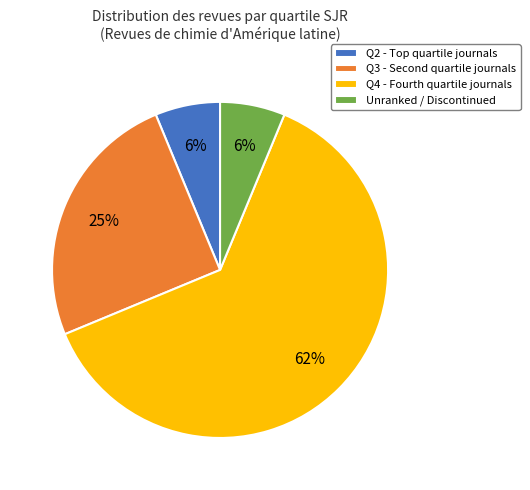

Does any single category account for the majority?

Yes